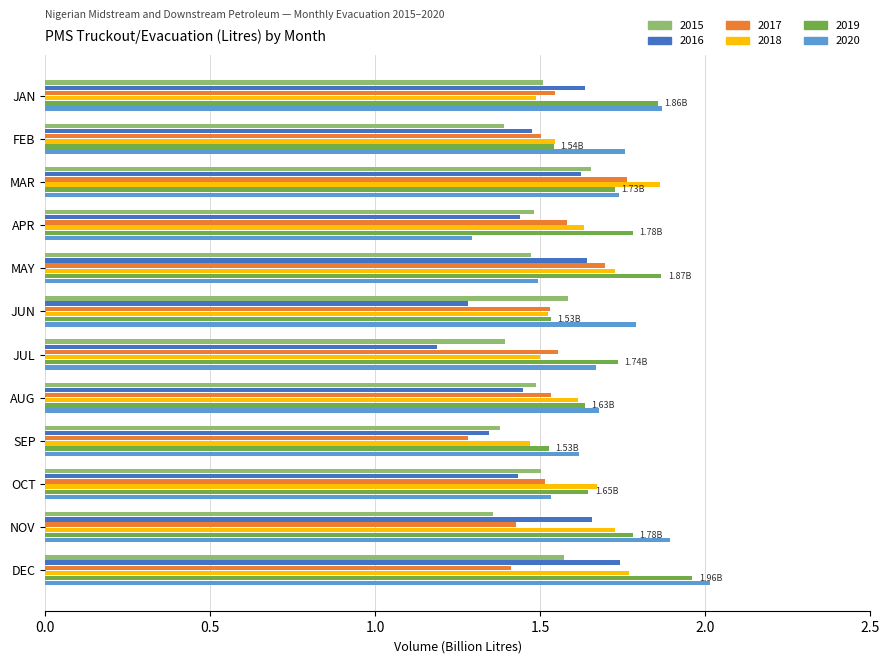

At how many categories does at least one series exceed 1?

12